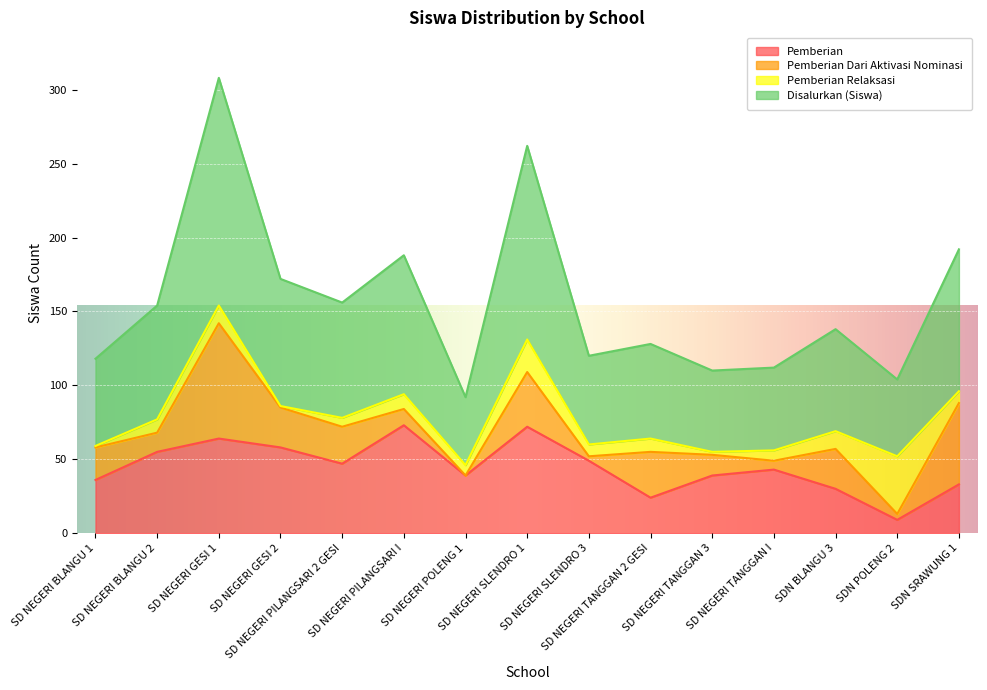

What is the approximate value of Pemberian at SD NEGERI BLANGU 2?

55